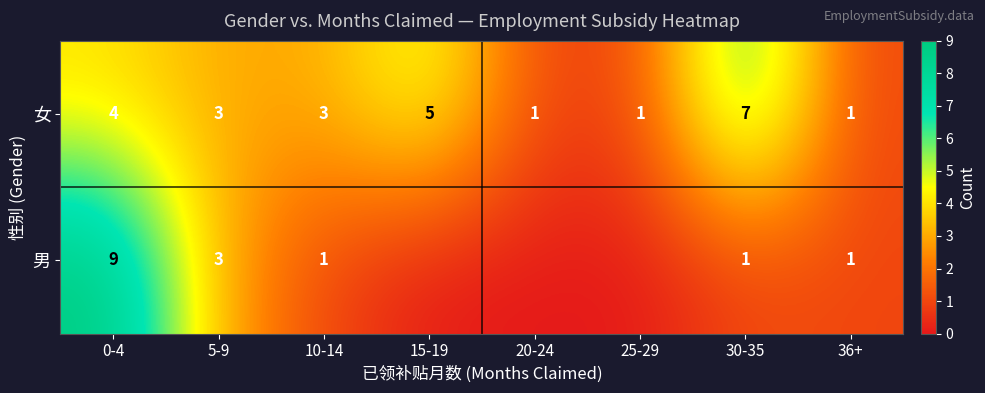

Count the 女 values in the range 1 to 5.

7